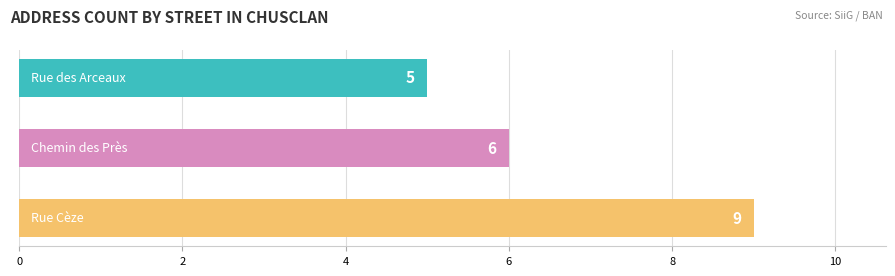

Count the values in the range 5 to 9.

3